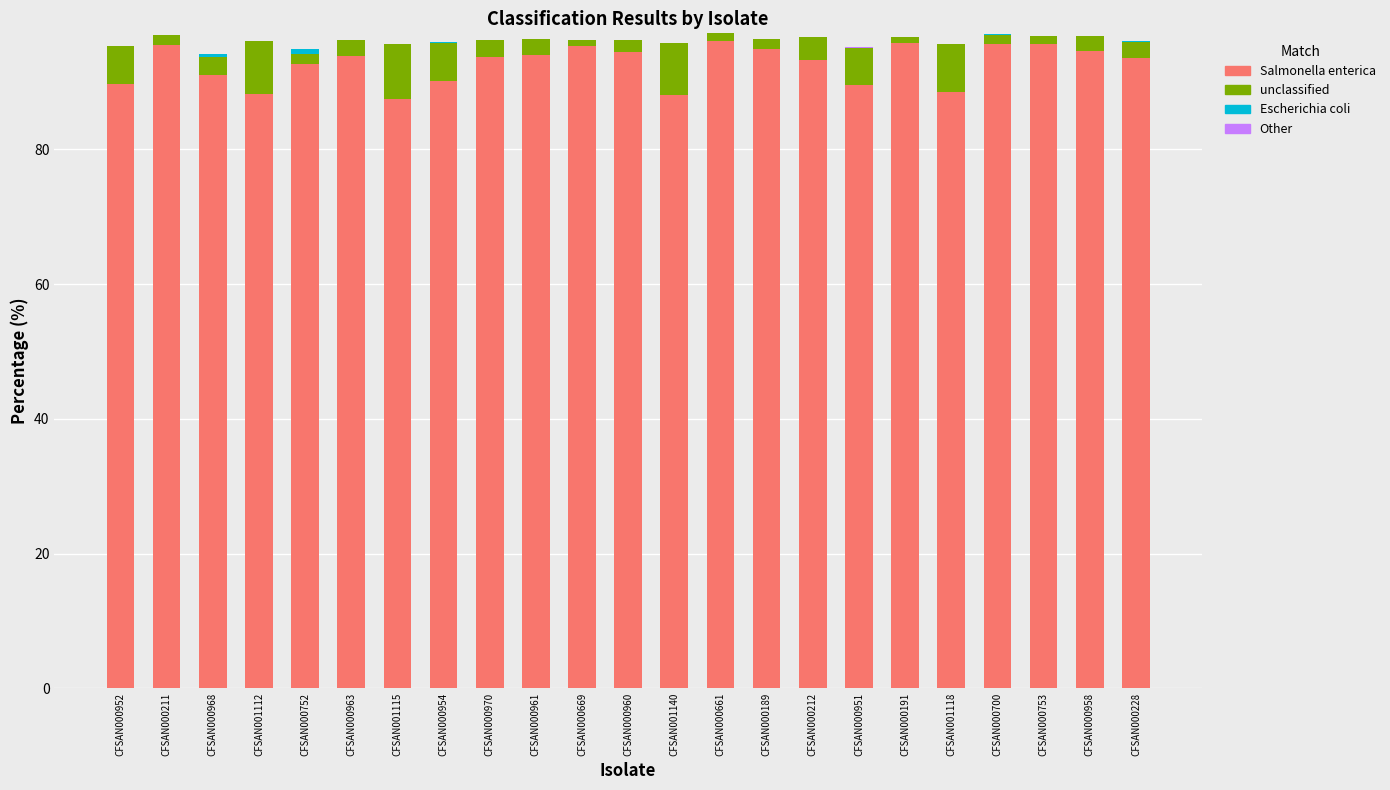

What is the highest value of the Salmonella enterica series?

96.2